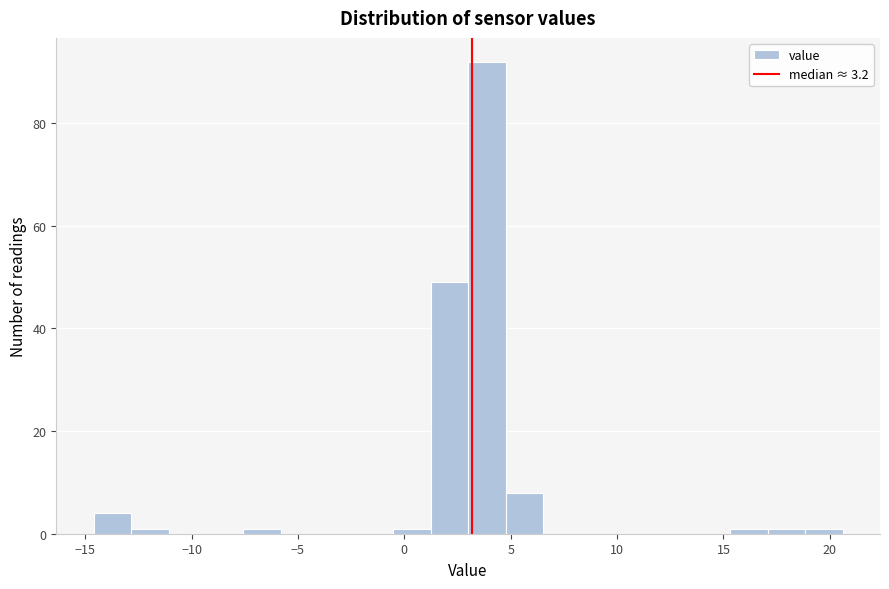

Around what value on the x-axis is the tallest bar? Give the approximate position of its centre, as read against the axis.

4.0